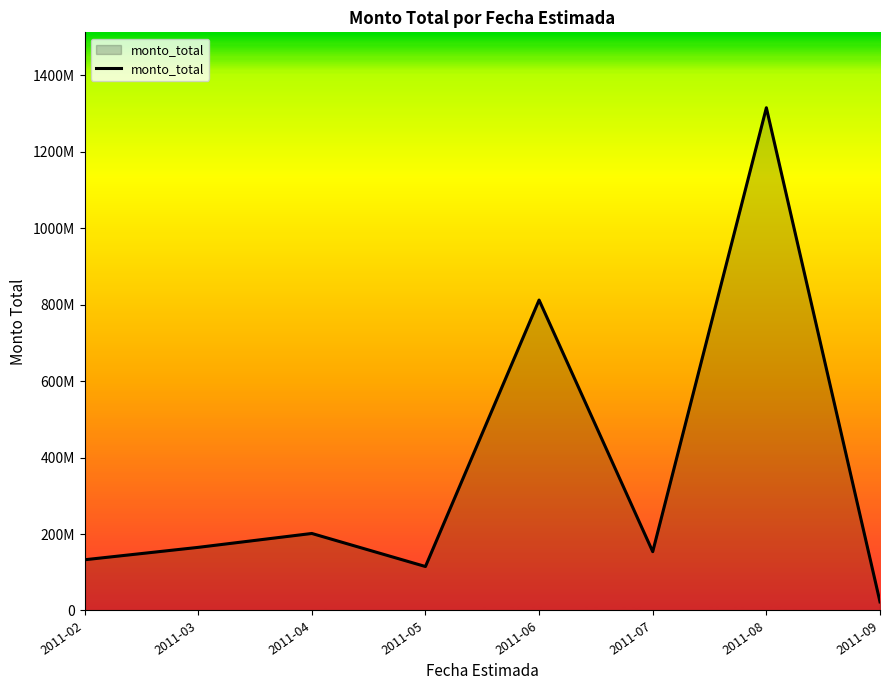

Reading left to right, extract all data points from this chart.

2011-02=132665841	2011-03=165124260	2011-04=201484346	2011-05=115000000	2011-06=812217470	2011-07=153840350	2011-08=1315331900	2011-09=22472760